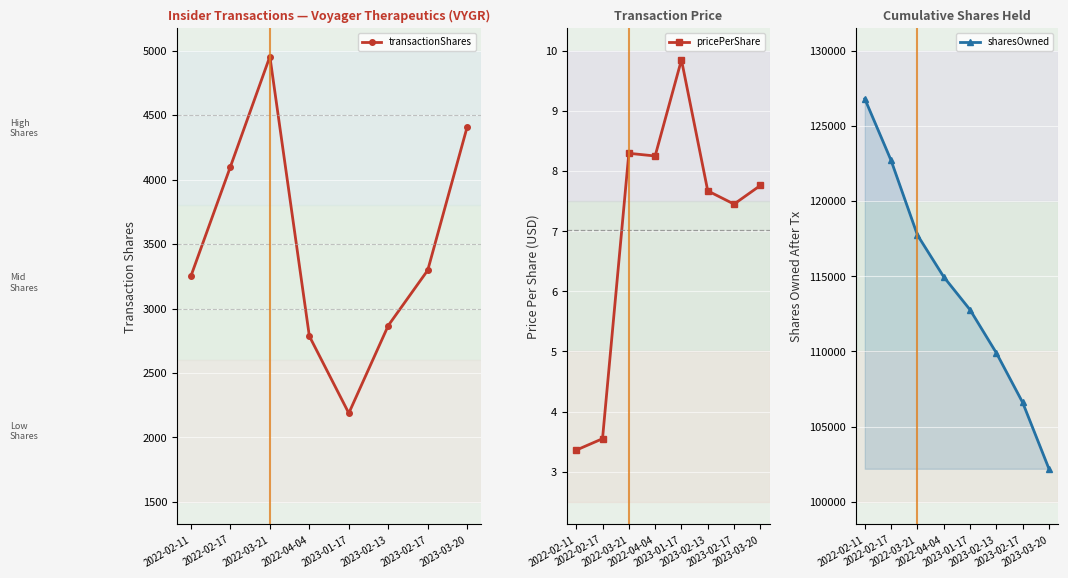

True or false: transactionShares has a value of 6821.2 at 2022-02-17.

False